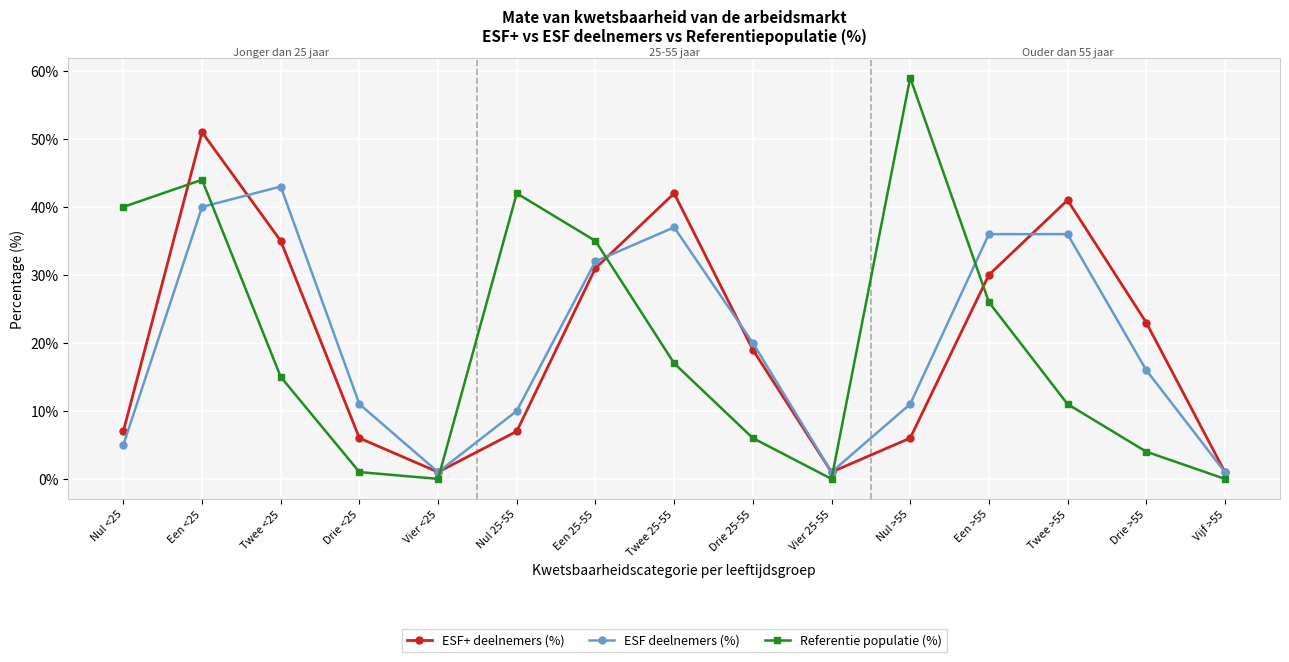

How many interior local peaks does the ESF+ deelnemers (%) series have?

3